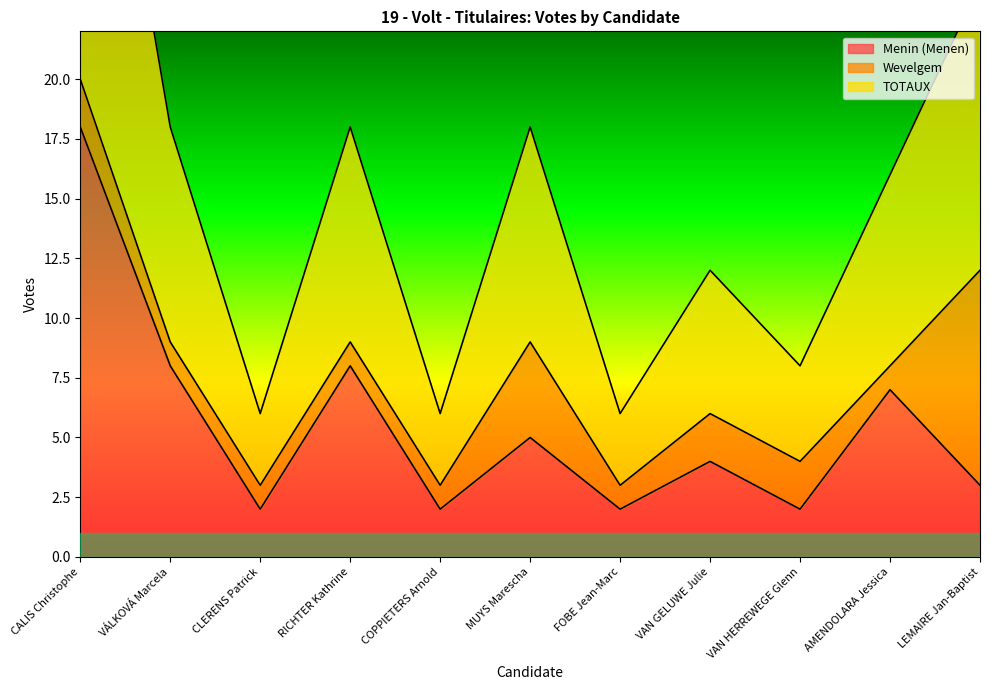

Which series has the largest total across all categories?

TOTAUX